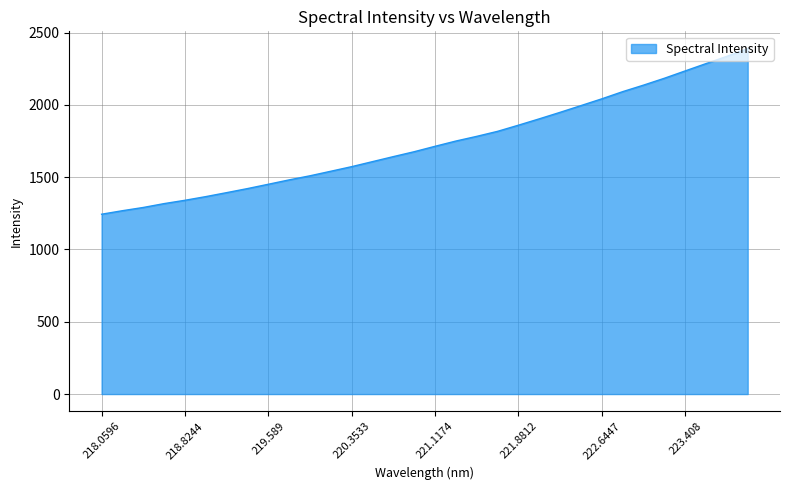

What is the smallest value displayed?

1243.7